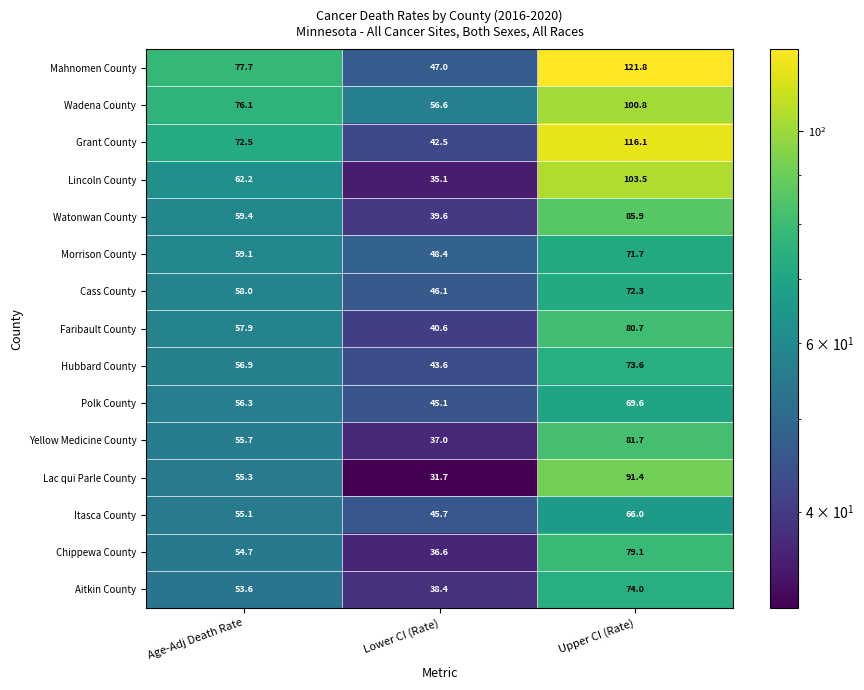

What is the sum of all Yellow Medicine County values?

174.4